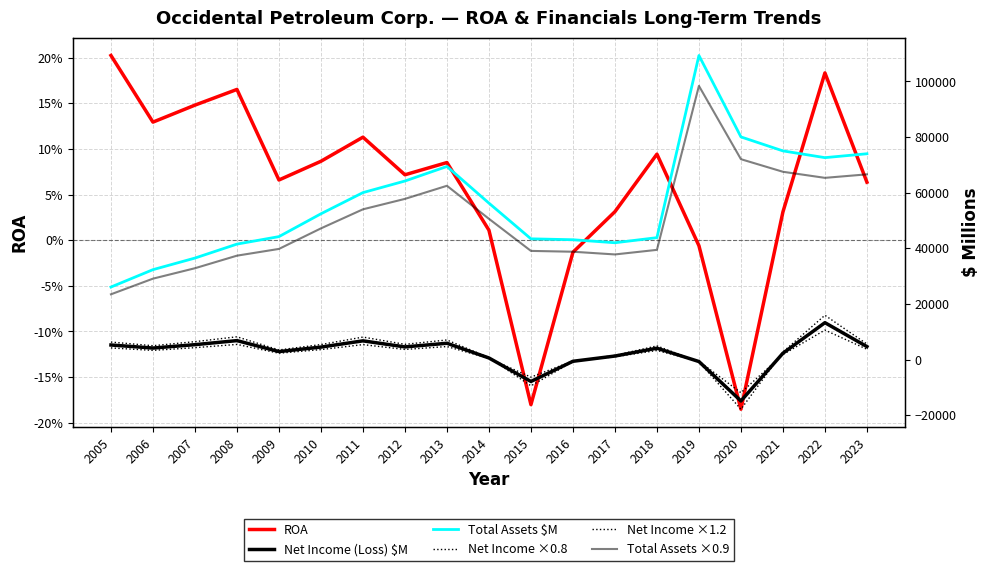

In Net Income (Loss) $M, how many points are higher than both neighbors (excluding endpoints)?

5